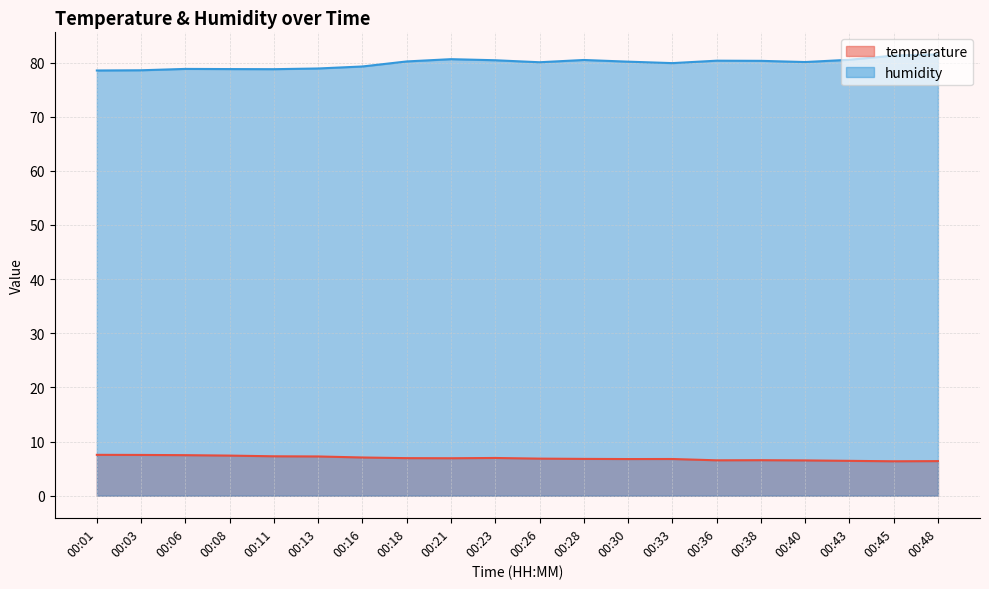

What is the minimum value shown in the chart?

6.4